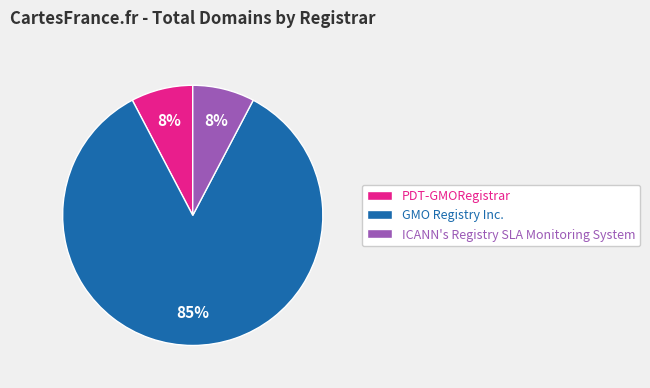

To the nearest percent, what is the combined percentage of PDT-GMORegistrar and GMO Registry Inc.?

92%